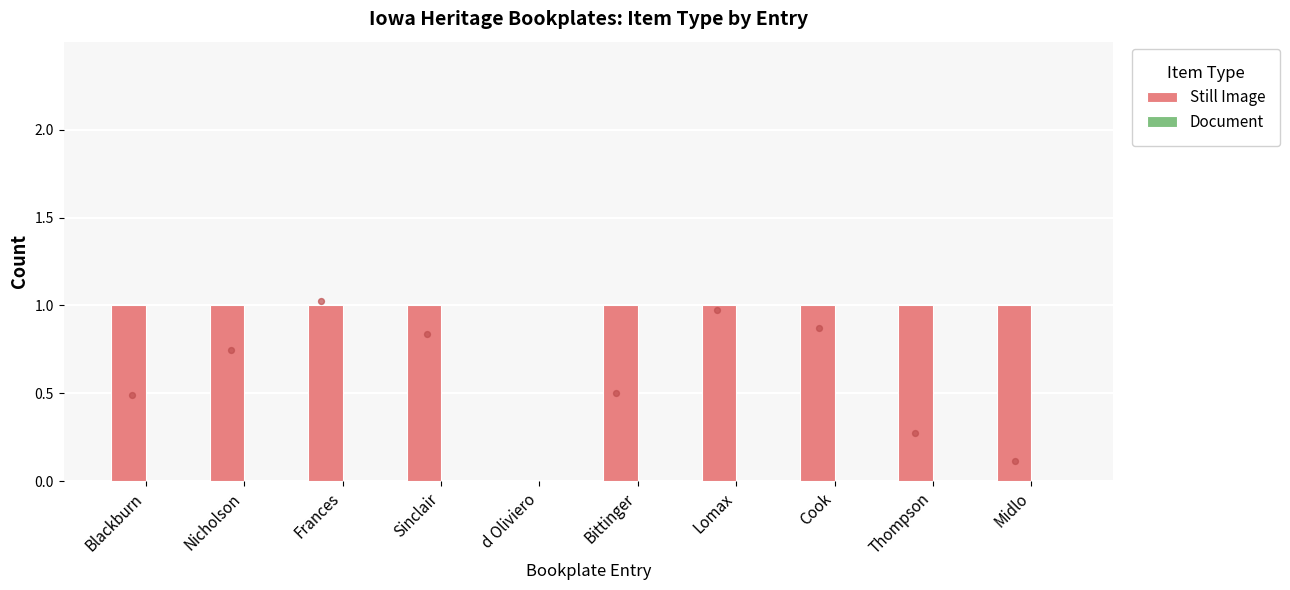

What is the total value across all series at Lomax?

1